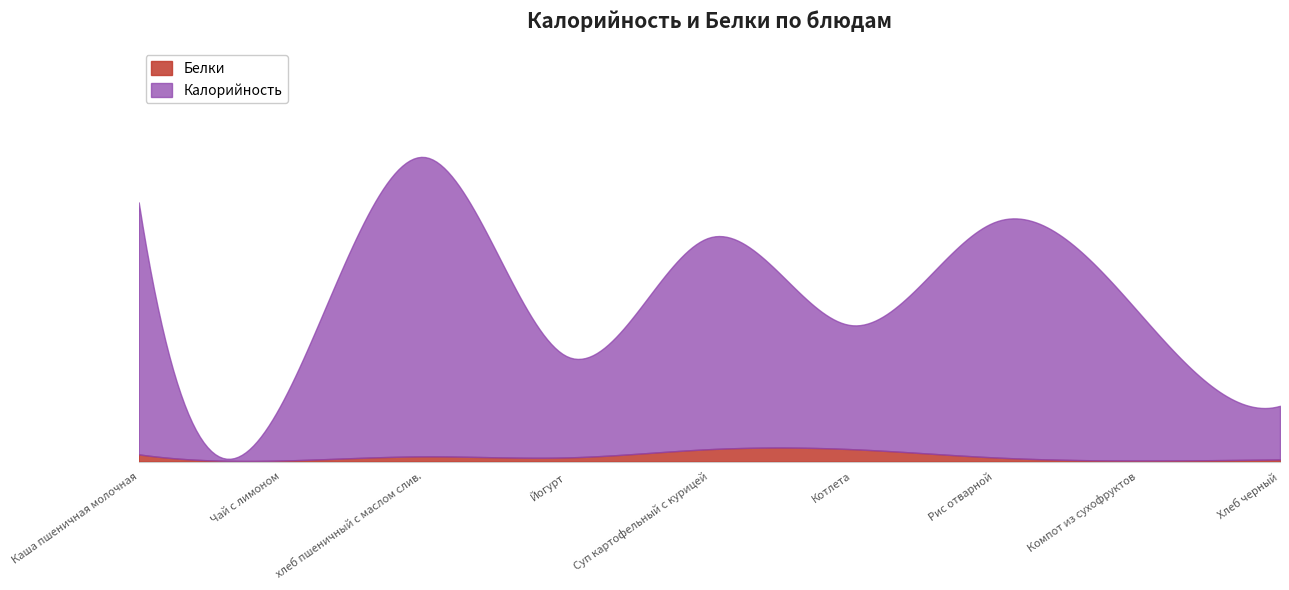

True or false: Калорийность and Белки cross at least once.

False